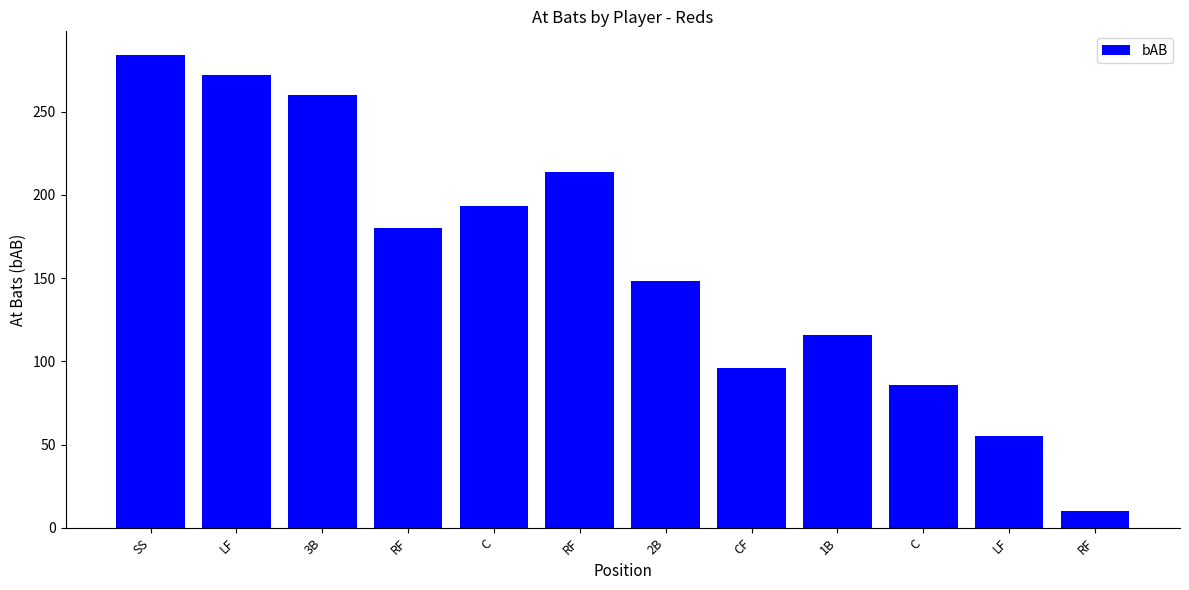

What is the difference between the maximum and minimum values?

274